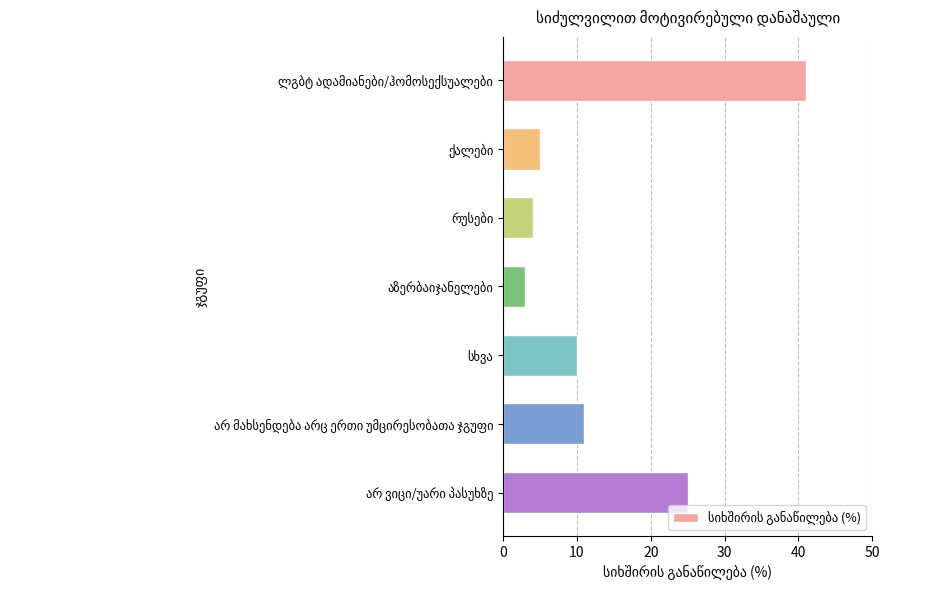

What is the minimum value shown in the chart?

3